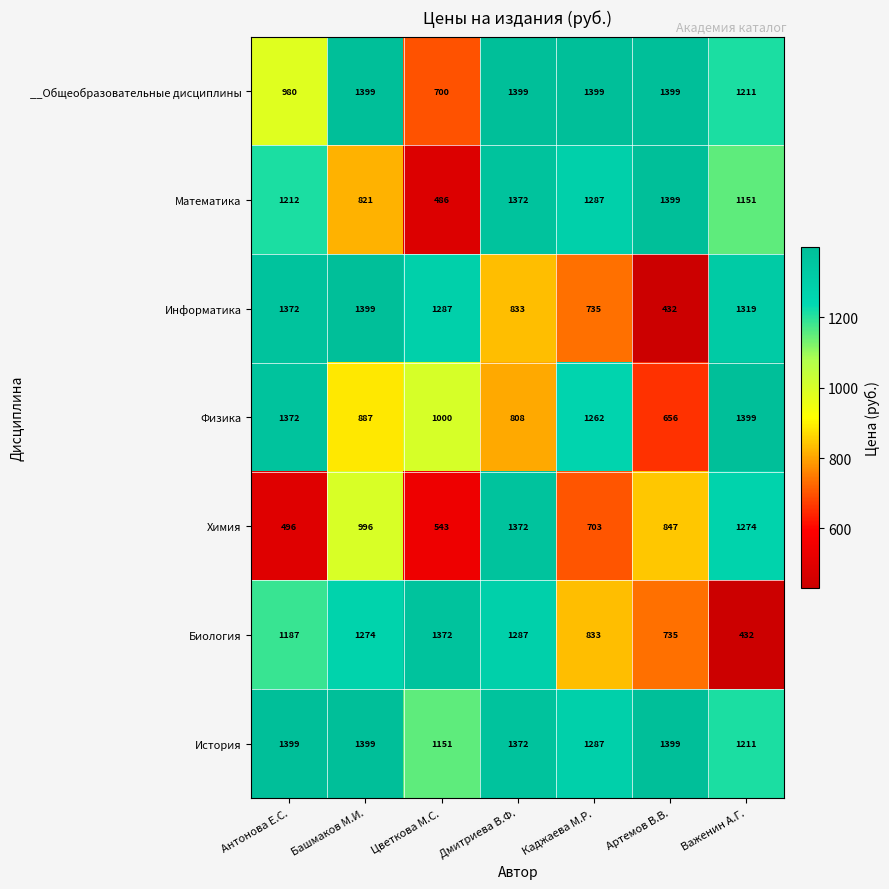

What is the difference between the Физика values at Дмитриева В.Ф. and Цветкова М.С.?

192